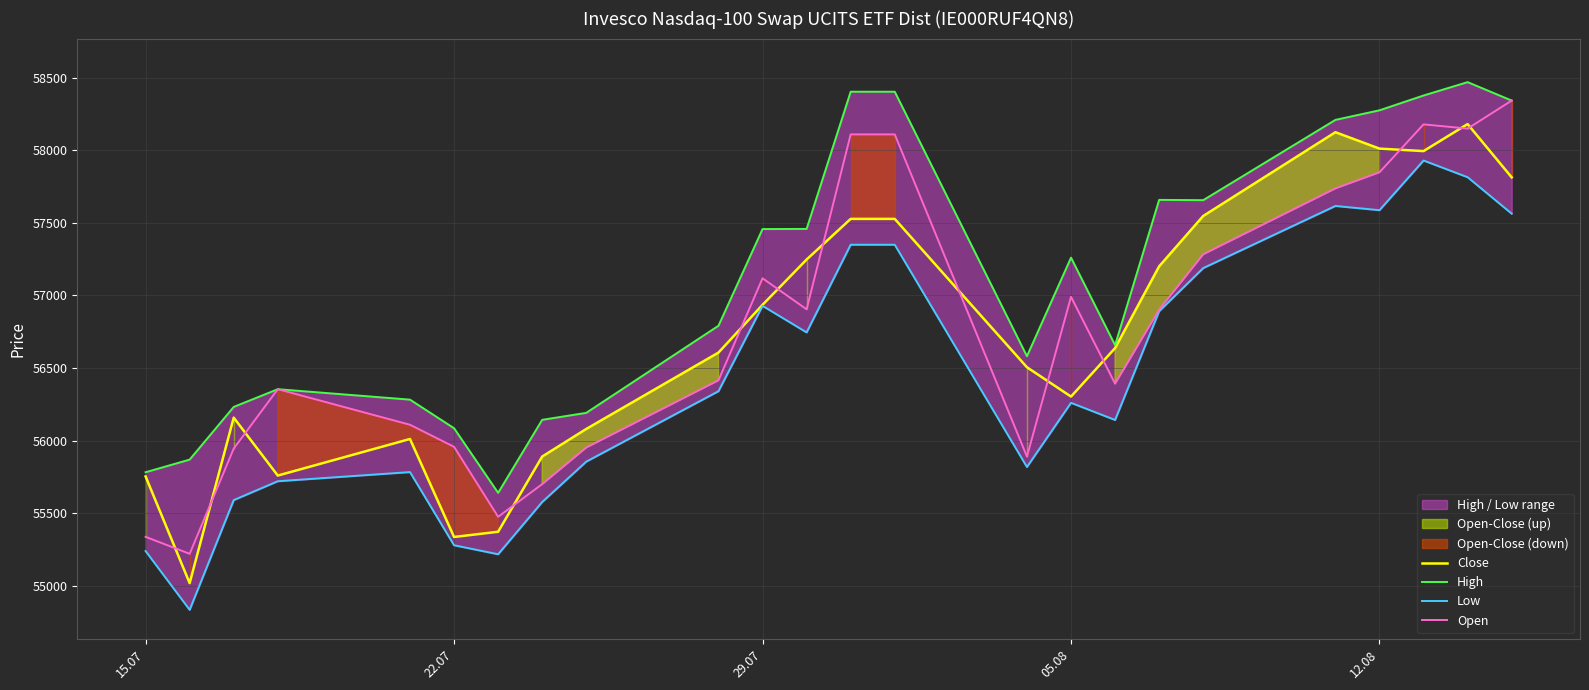

What is the highest value of the Open series?

58342